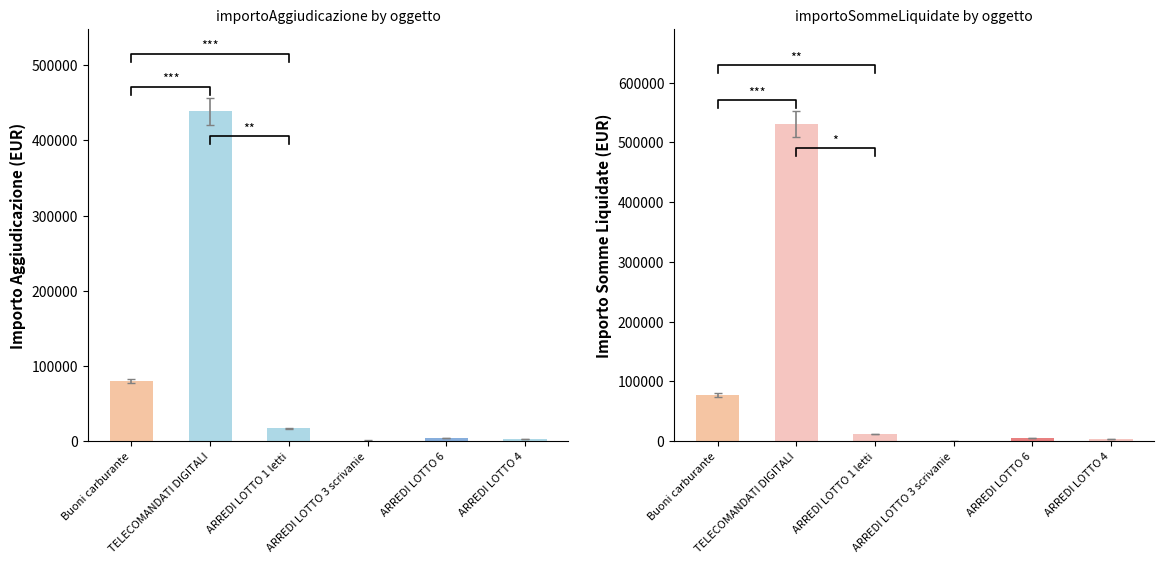

Where does the importoSommeLiquidate series first go above 12311?

Buoni carburante